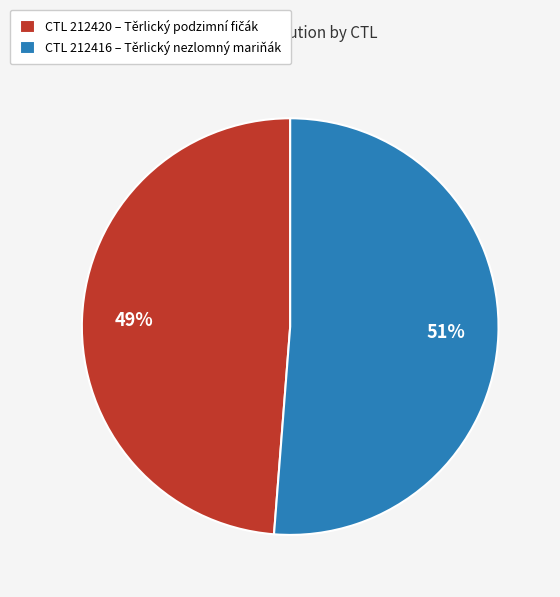

How many slices are in this pie chart?

2